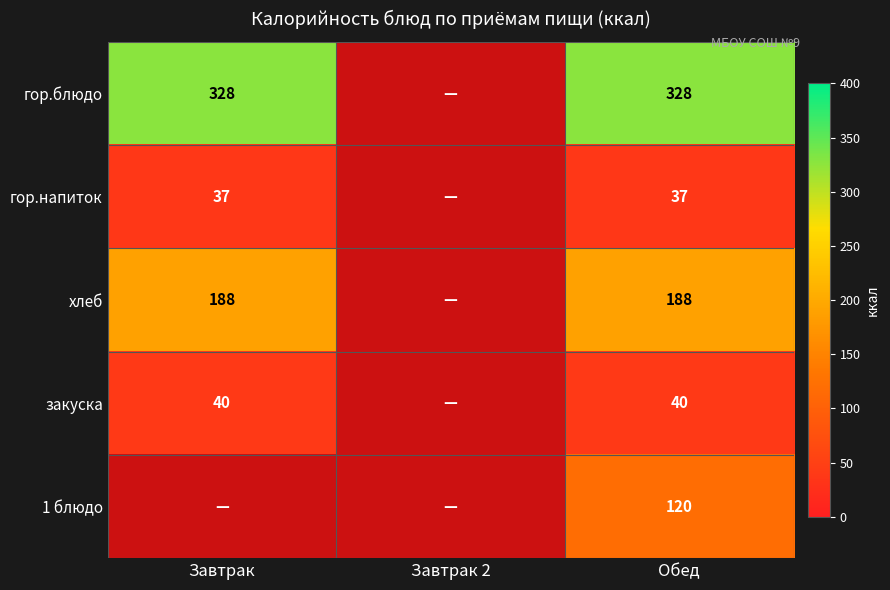

Is it true that гор.блюдо equals 111 at Обед?

False